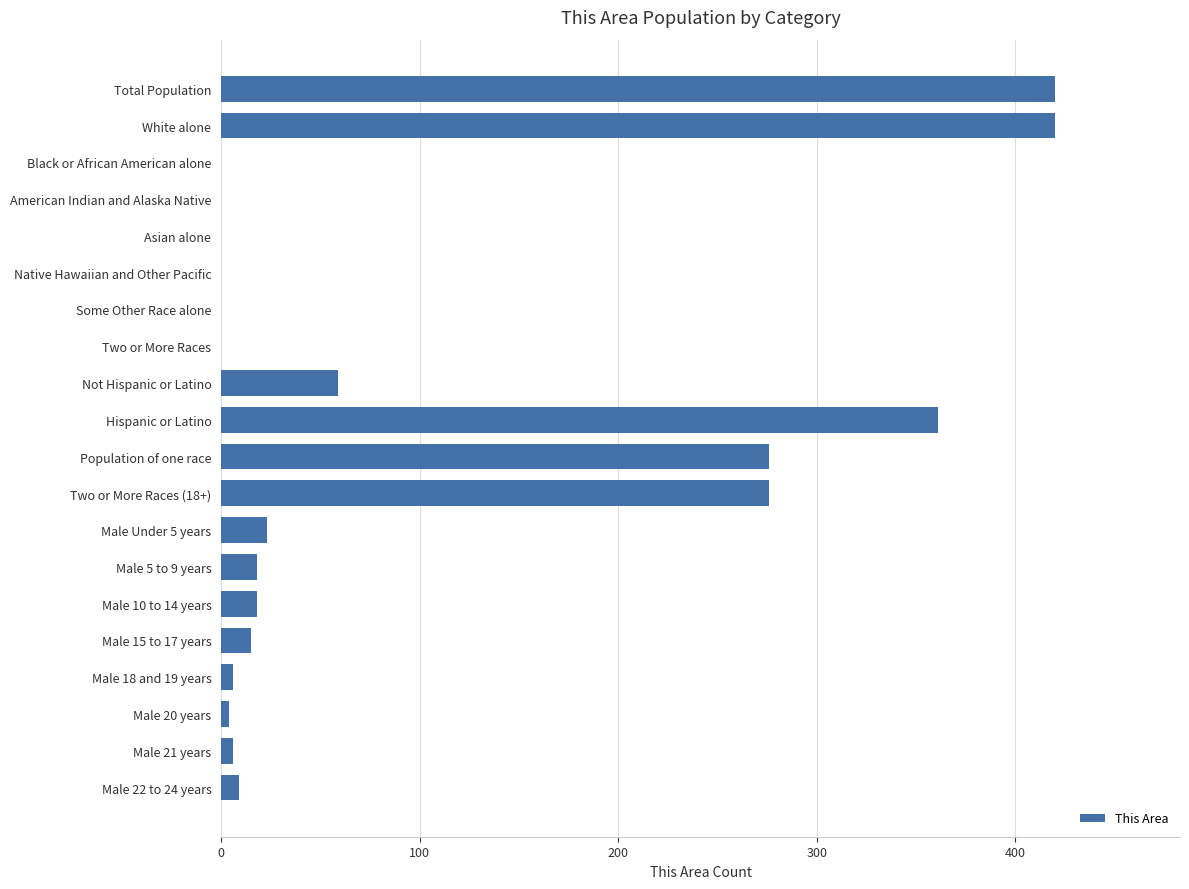

What is the sum of all values?

1911